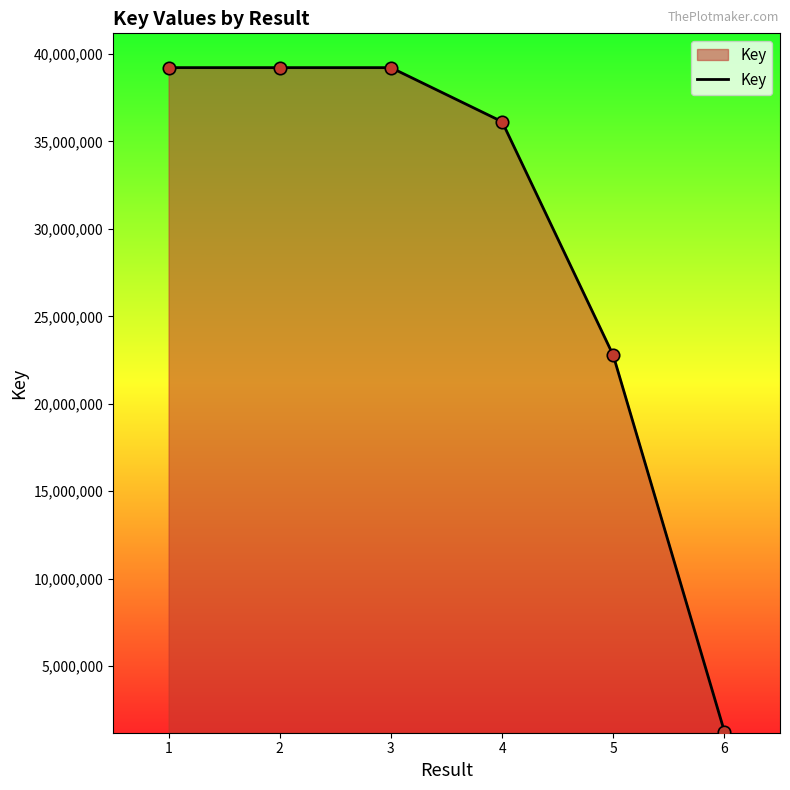

Approximately how many times larger is the value at 4 compared to 5?

1.6